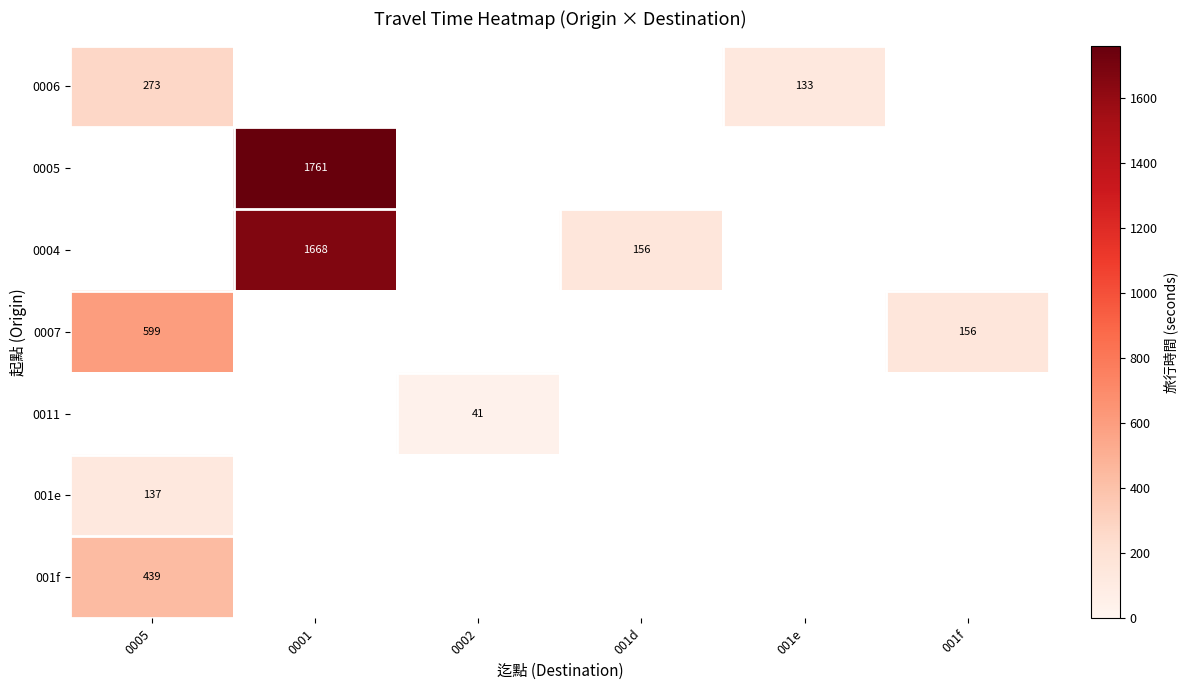

The 0004 series shows 156 at 001d. True or false?

True